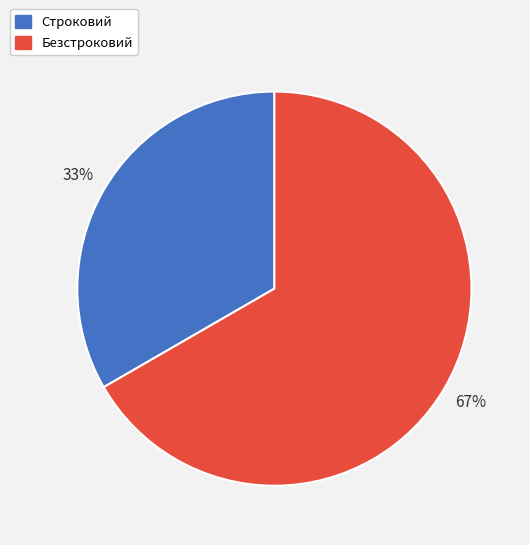

To the nearest percent, what is the average slice percentage?

50%